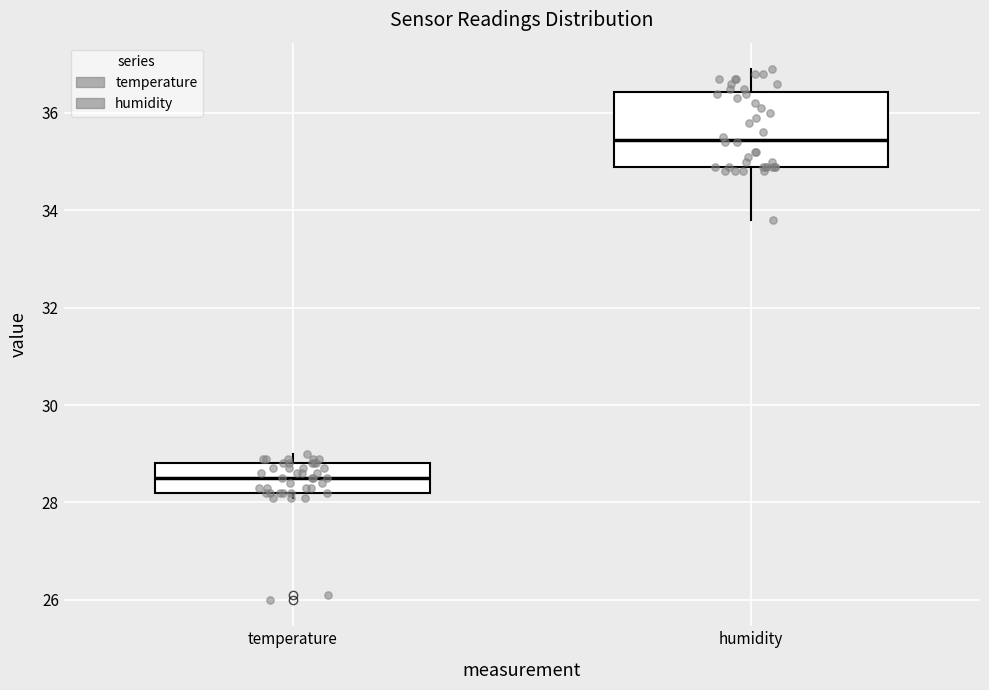

Which box's median line is the highest?

humidity